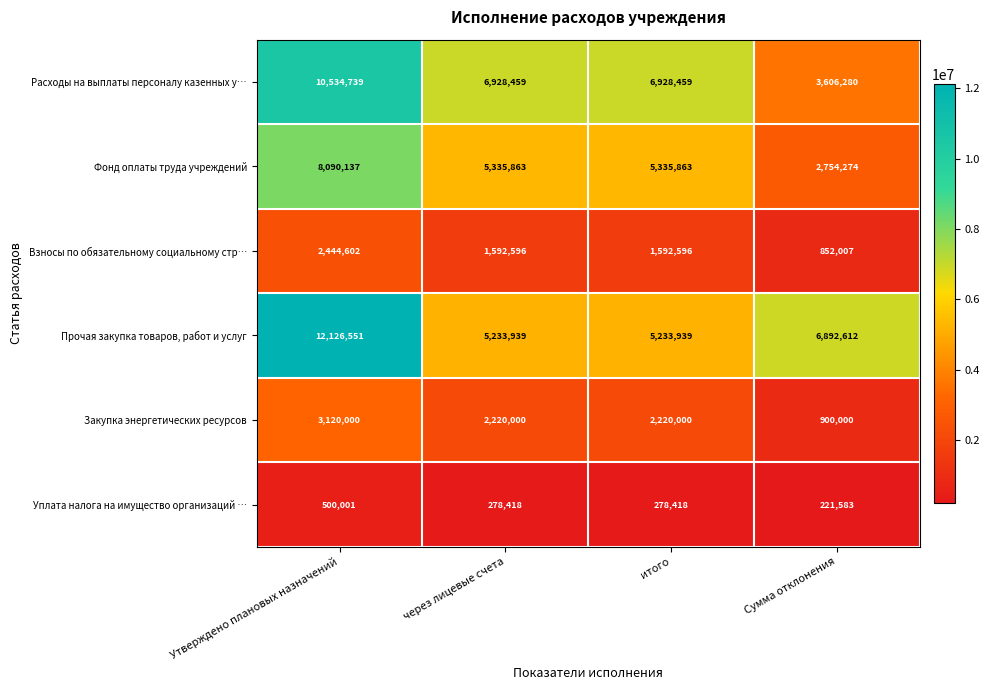

Reading right to left, what are all the values shown in this chart?

Расходы на выплаты персоналу казенных у…: Сумма отклонения=3606280	итого=6928459	через лицевые счета=6928459	Утверждено плановых назначений=10534739
Фонд оплаты труда учреждений: Сумма отклонения=2754274	итого=5335863	через лицевые счета=5335863	Утверждено плановых назначений=8090137
Взносы по обязательному социальному стр…: Сумма отклонения=852007	итого=1592596	через лицевые счета=1592596	Утверждено плановых назначений=2444602
Прочая закупка товаров, работ и услуг: Сумма отклонения=6892612	итого=5233939	через лицевые счета=5233939	Утверждено плановых назначений=12126551
Закупка энергетических ресурсов: Сумма отклонения=900000	итого=2220000	через лицевые счета=2220000	Утверждено плановых назначений=3120000
Уплата налога на имущество организаций …: Сумма отклонения=221583	итого=278418	через лицевые счета=278418	Утверждено плановых назначений=500001